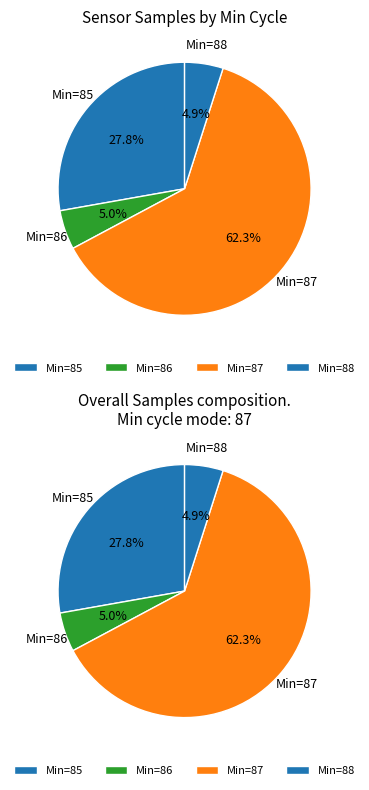

Which category has the biggest portion of the pie?

87